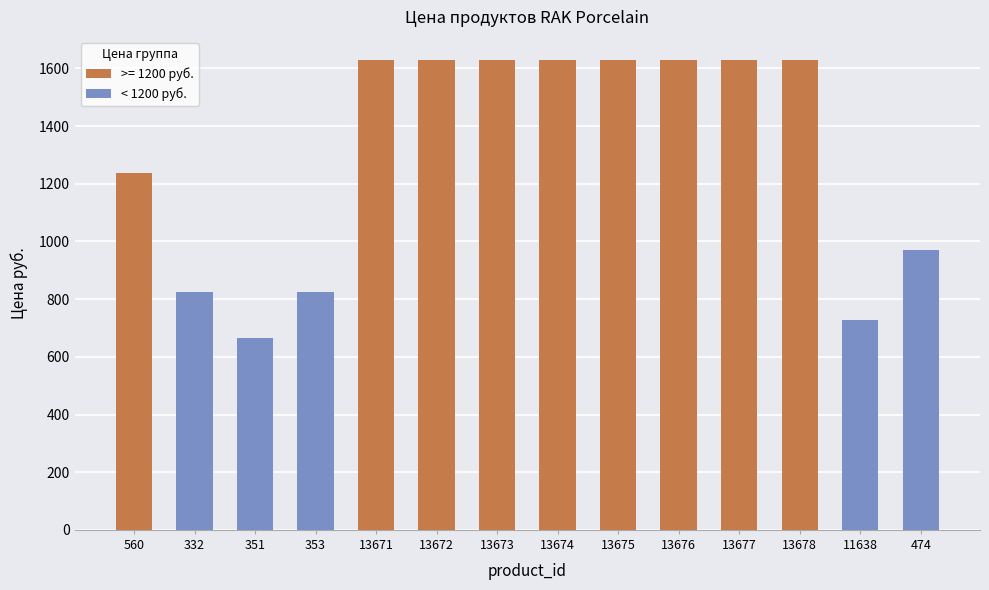

What is the smallest value displayed?

664